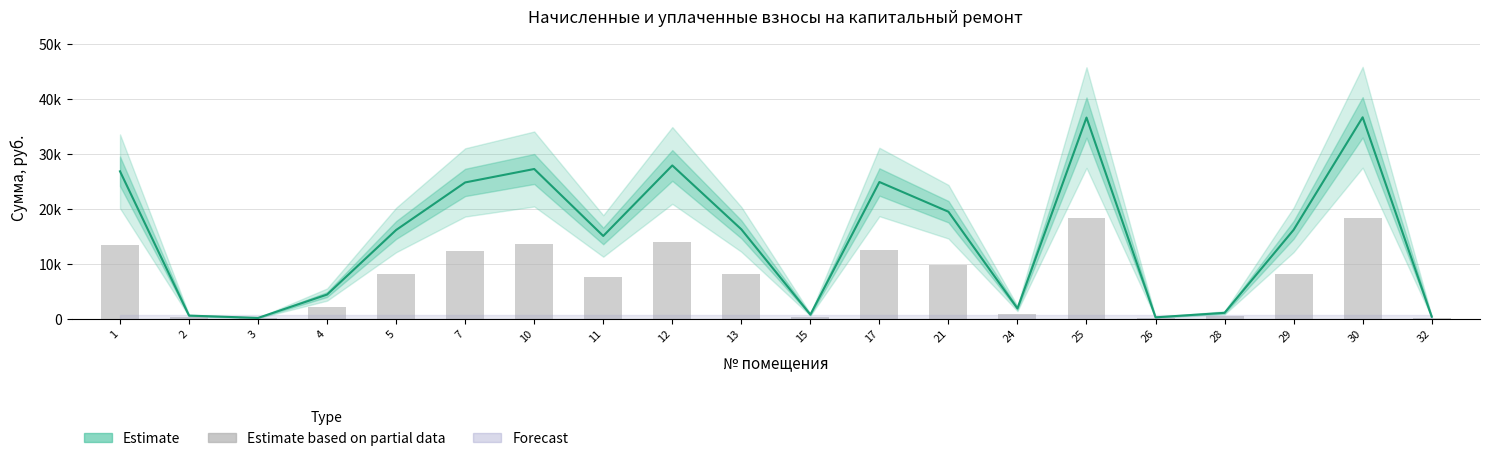

Which has a higher value, 3 or 7?

7